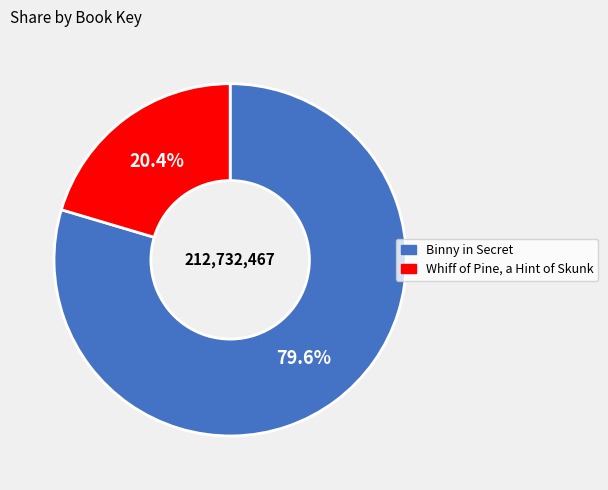

To the nearest percent, what is the average slice percentage?

50%